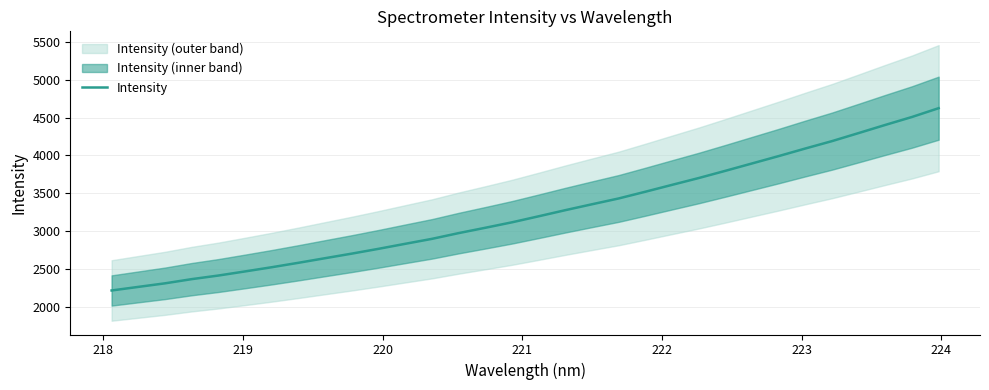

What is the lowest value of the Intensity series?

2217.6